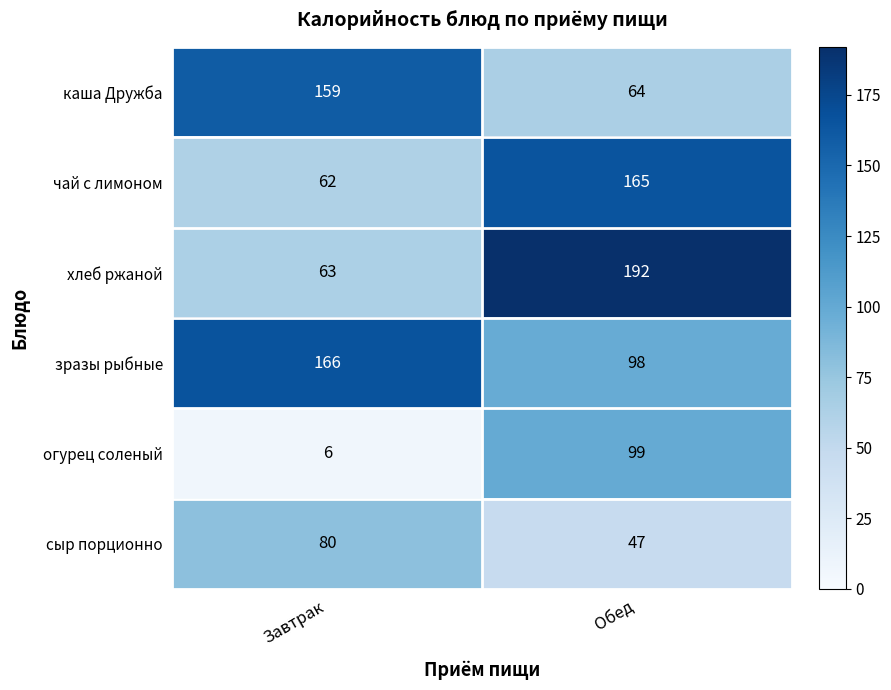

At which label is сыр порционно closest to 63?

Обед